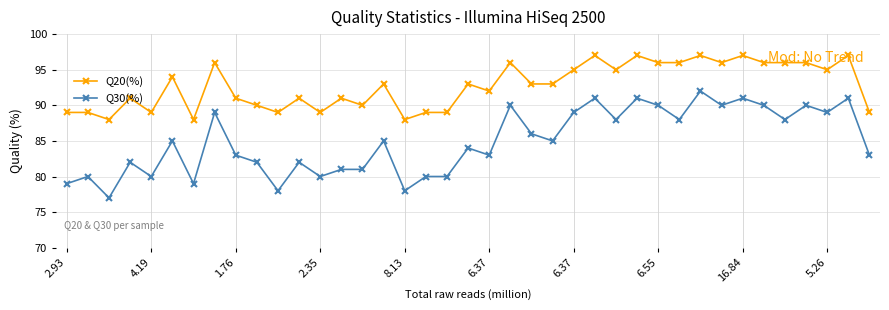

Which series has the widest spread of values?

Q30(%)